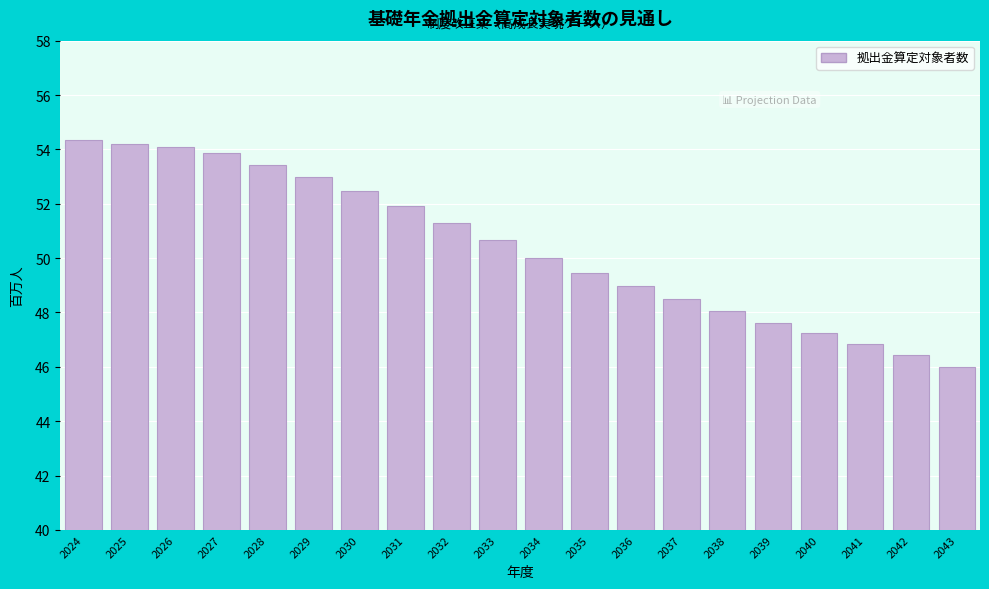

At which category does the chart reach its minimum across all series?

2043